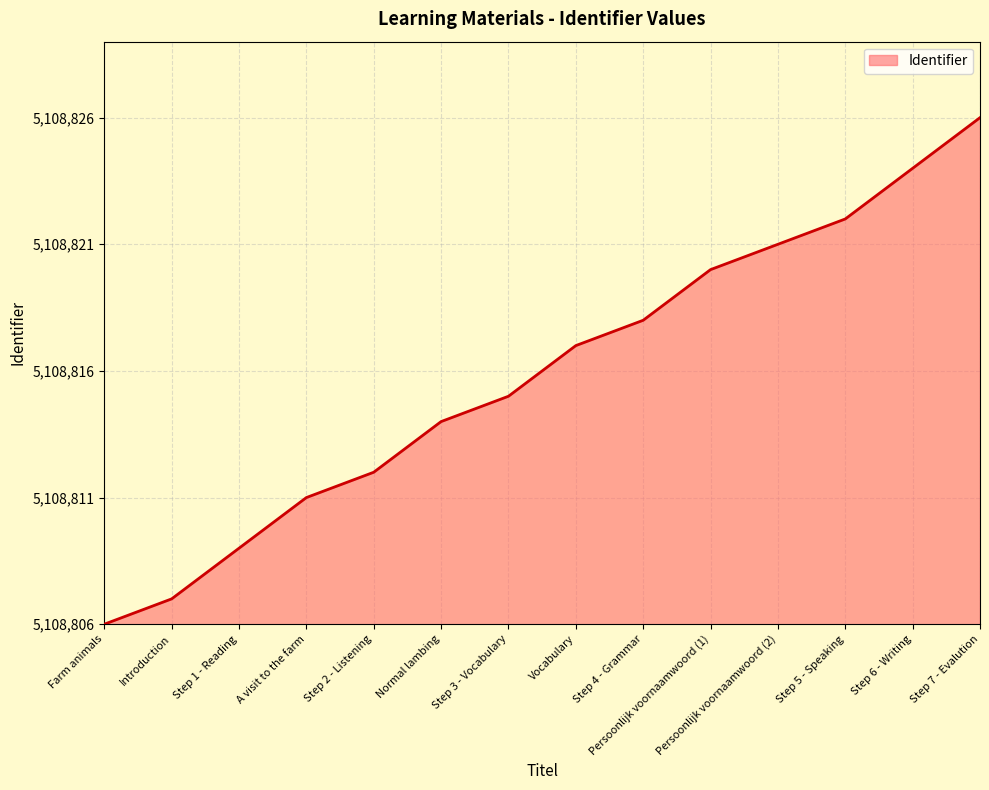

Is this an area chart (filled region under the line)?

Yes